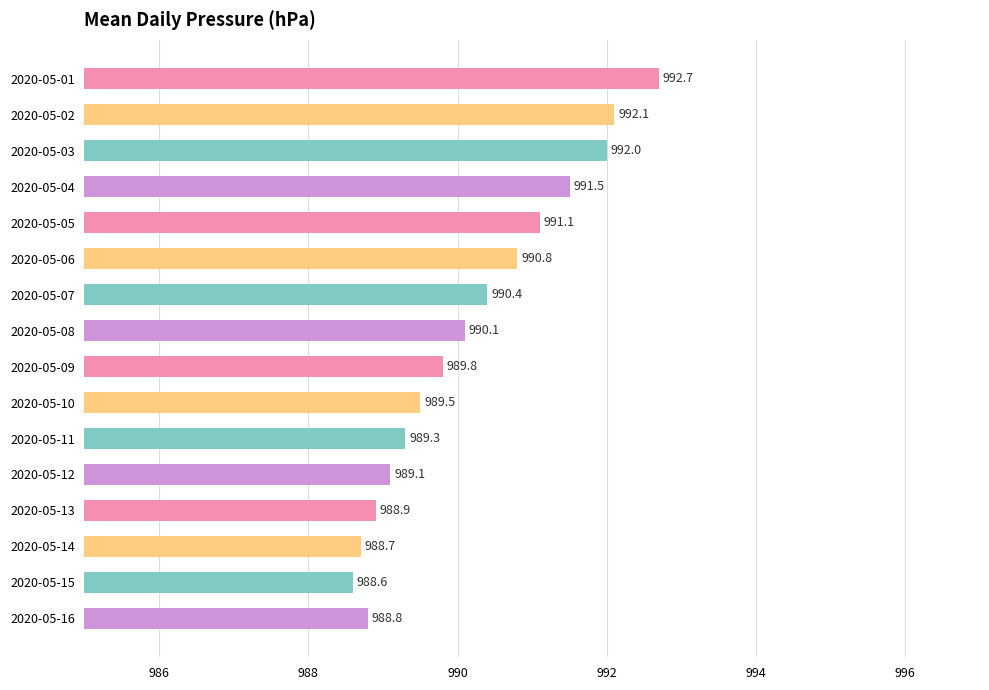

At which label is the value closest to 990?

2020-05-08